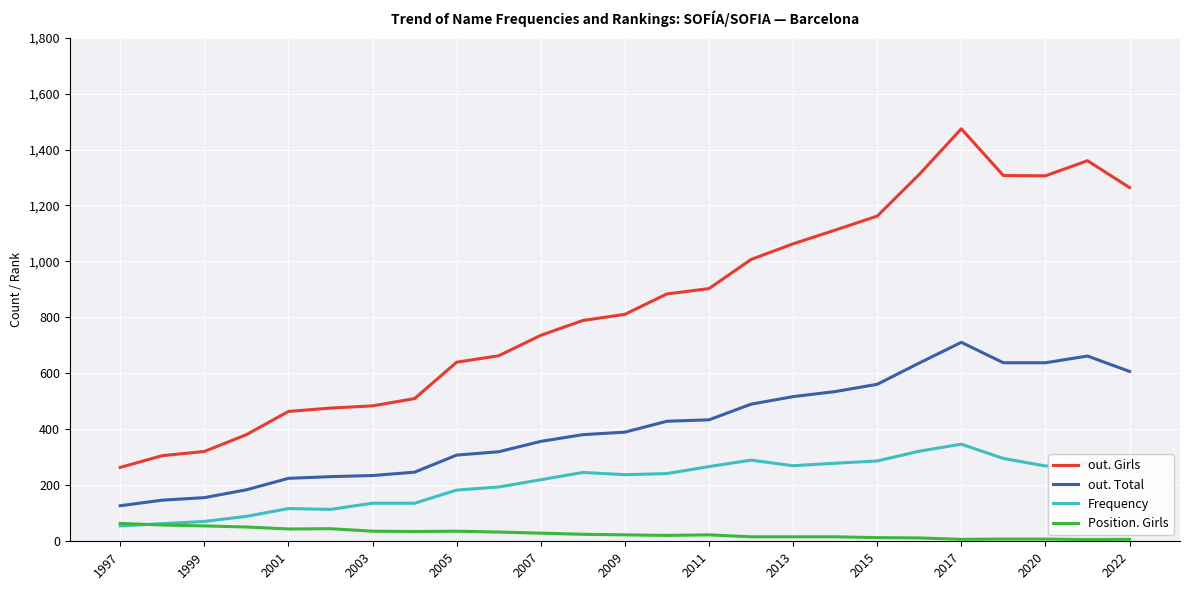

True or false: out. Total and Position. Girls intersect in this chart.

False